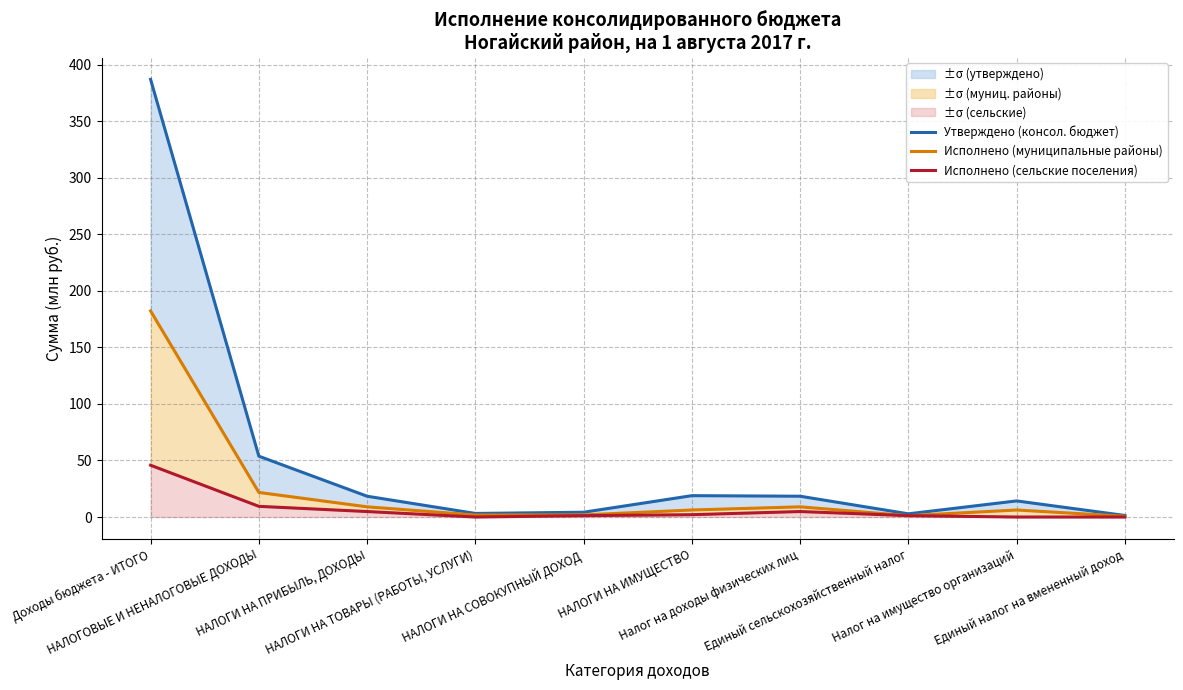

What is the difference between the second highest and minimum values in the Утверждено (консол. бюджет) series?

52.4